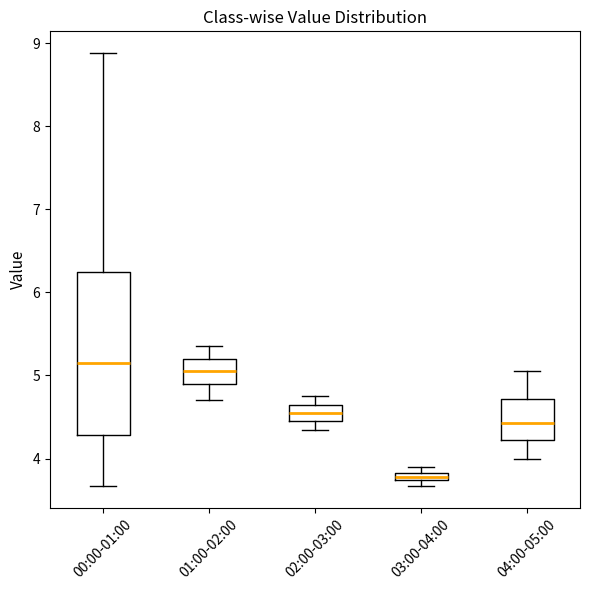

Which box is the tallest, from its lower edge to its upper edge?

00:00-01:00